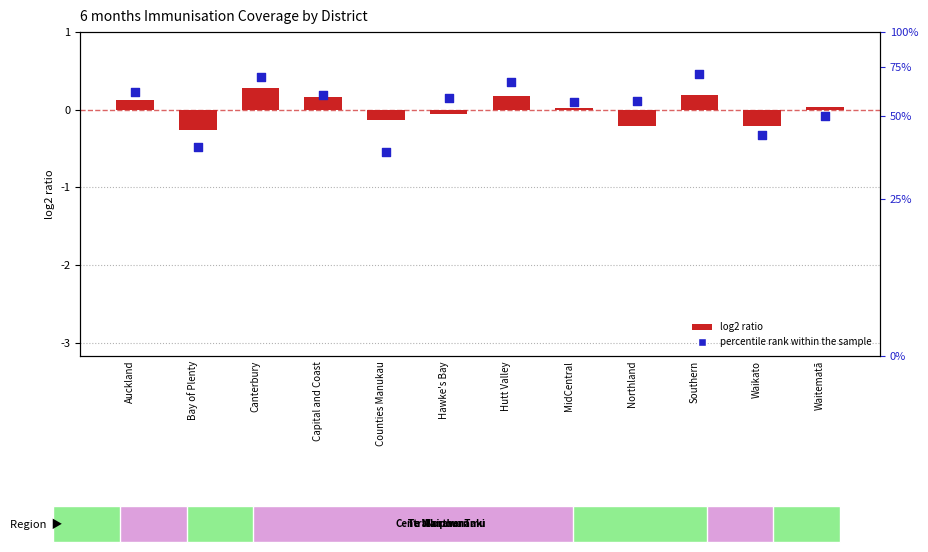

What is the total value across all series at Southern?

0.6